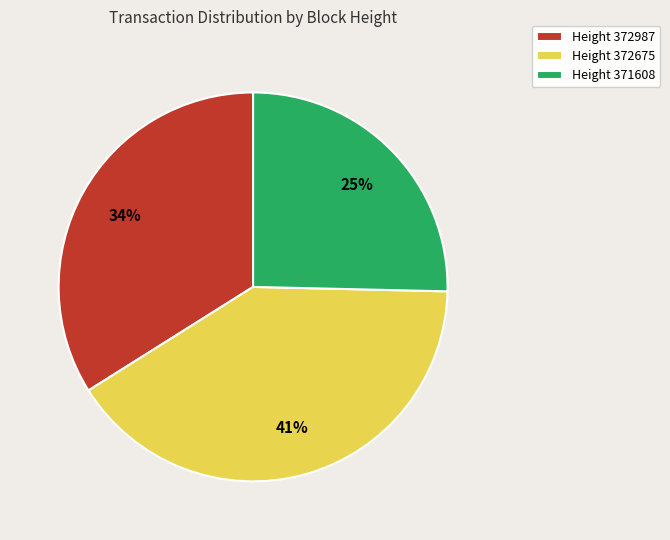

Which slice is the smallest?

Height 371608